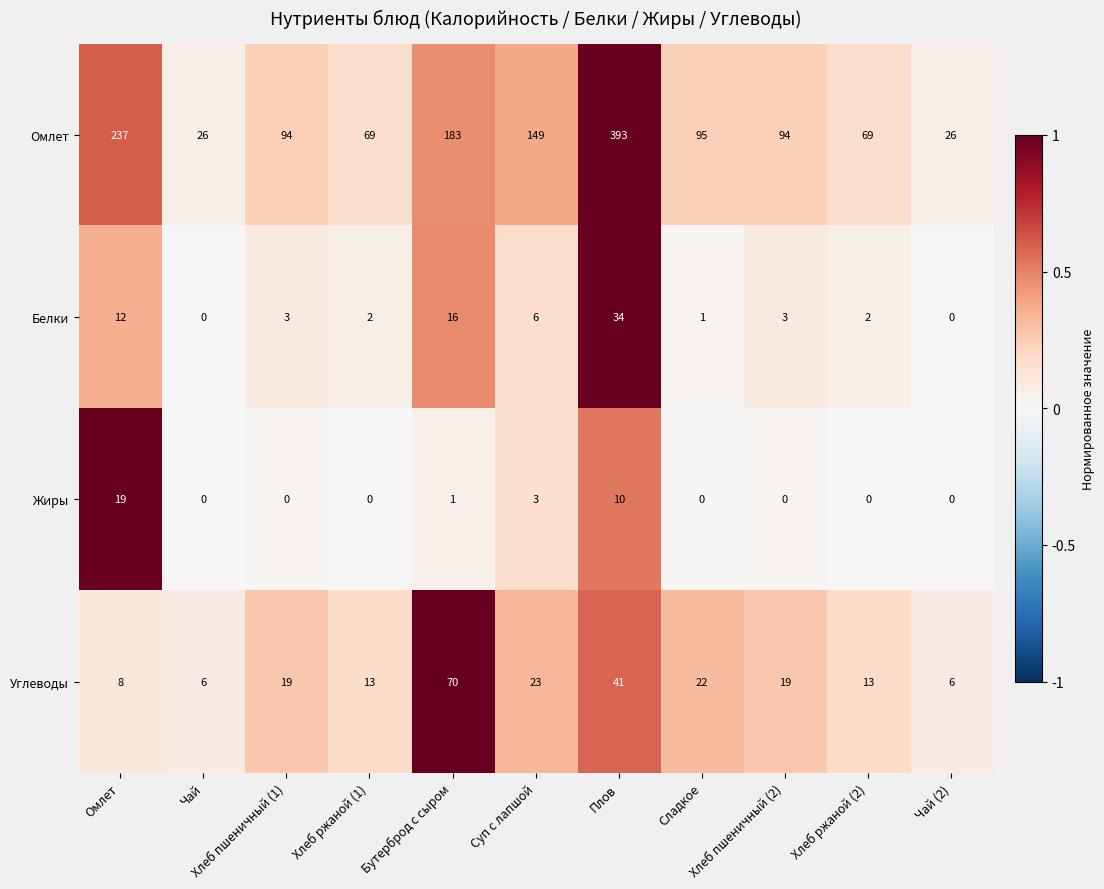

What is the sum of all Белки values?

79